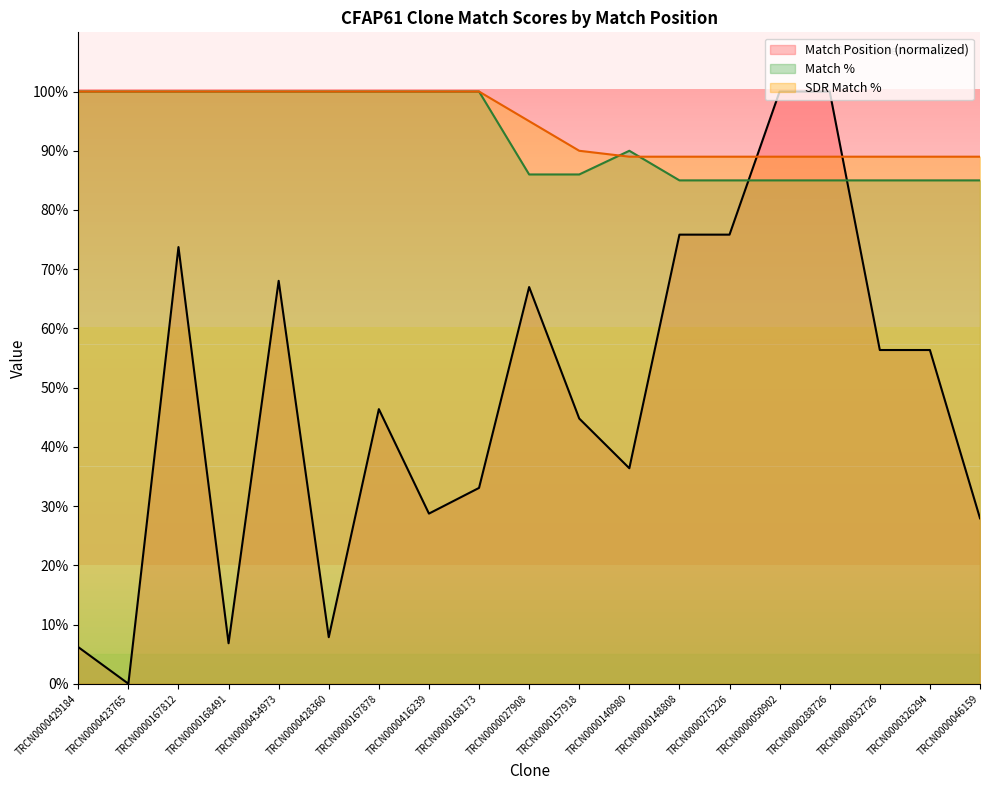

Which series has the widest spread of values?

Match Position (normalized)